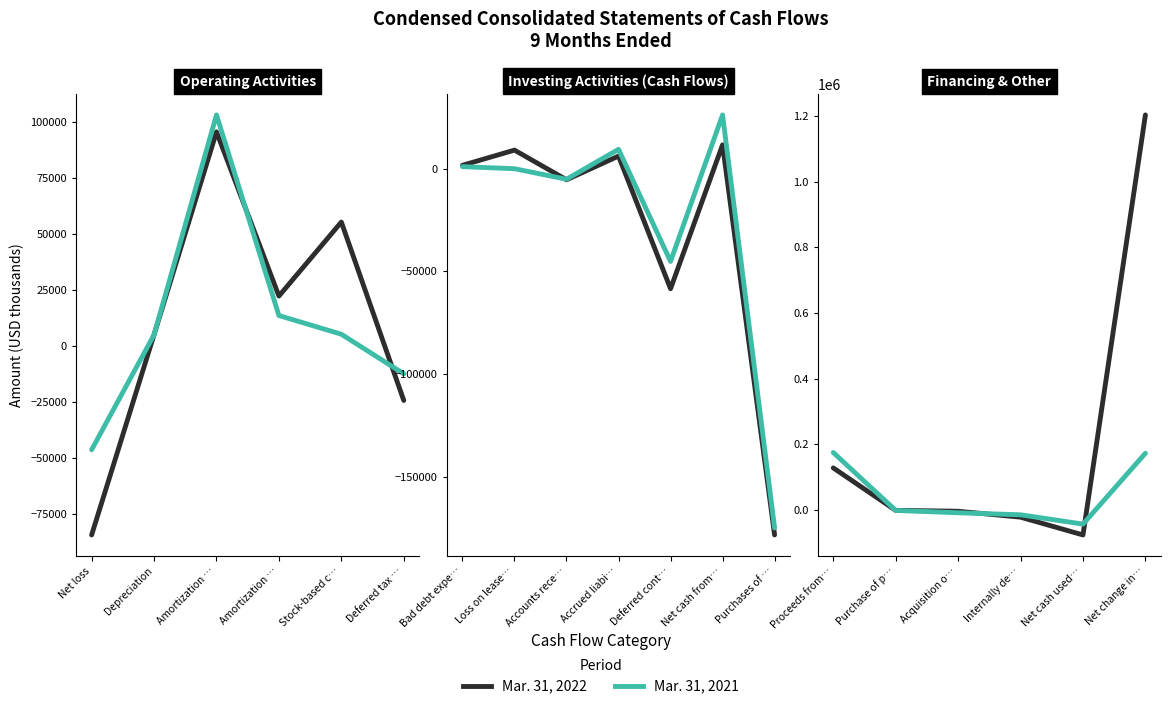

What is the label of the 4th point from the right?

Acquisition o…